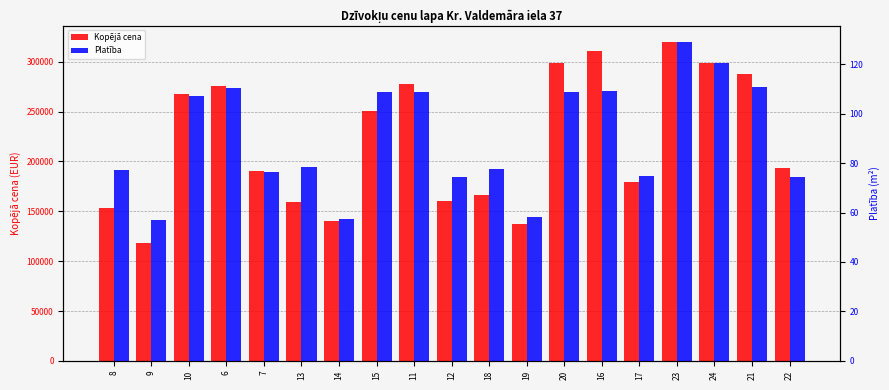

At which category is the sum across all series the highest?

23